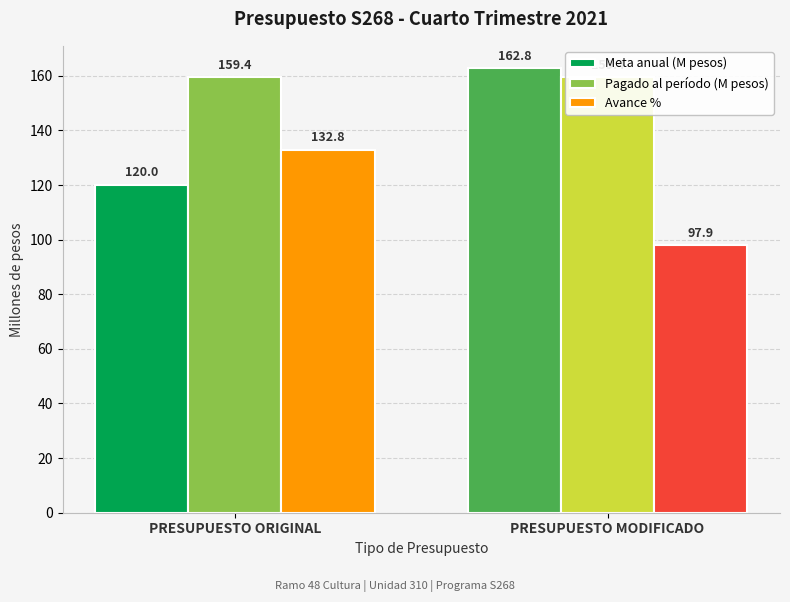

What is the average value of the Avance % series?

115.3